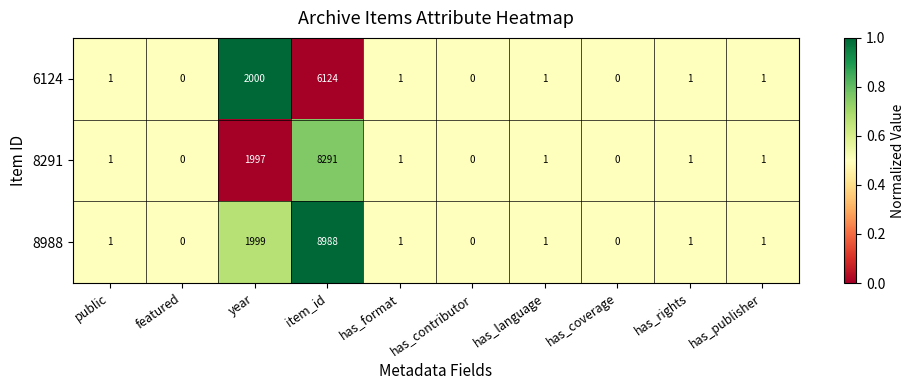

What is the total value across all series at has_rights?

3